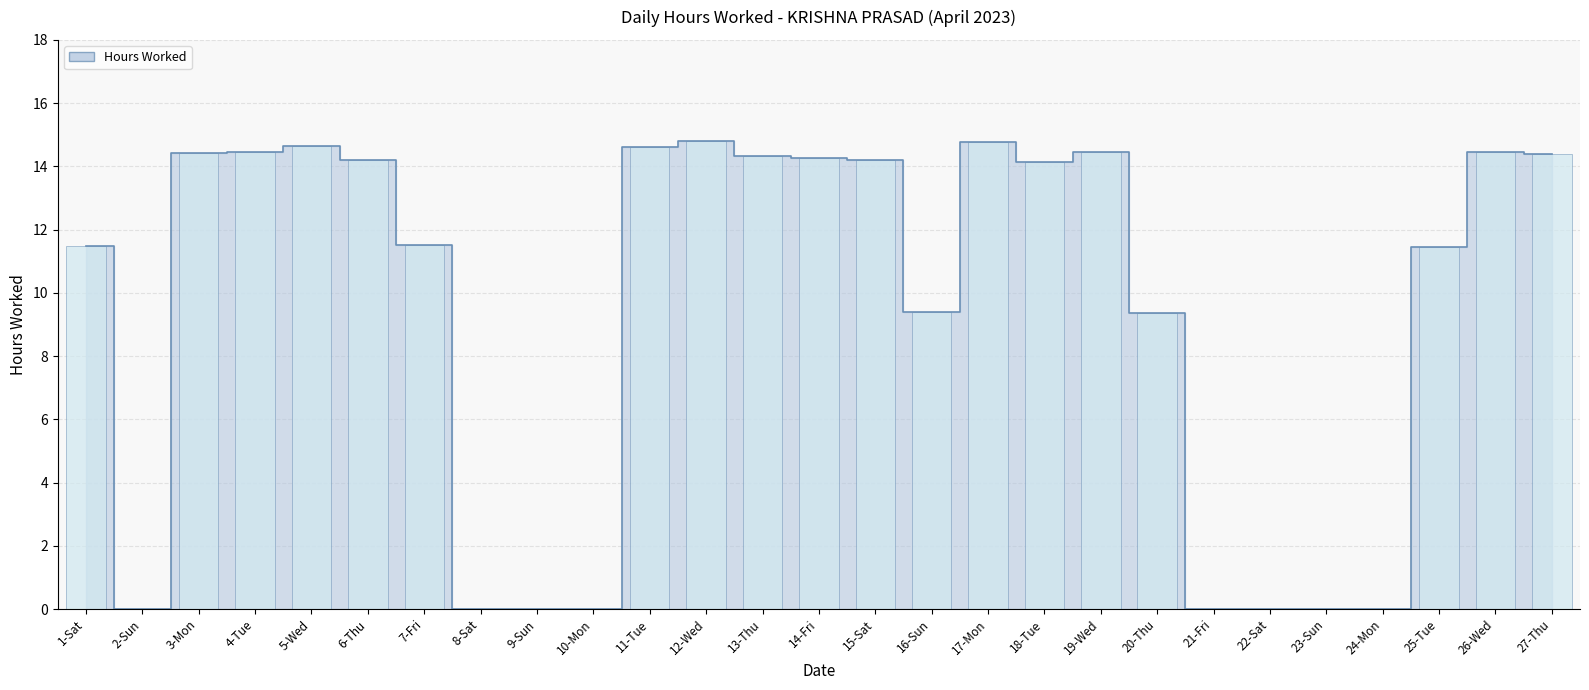

True or false: the data shows 25.3 at 18-Tue.

False